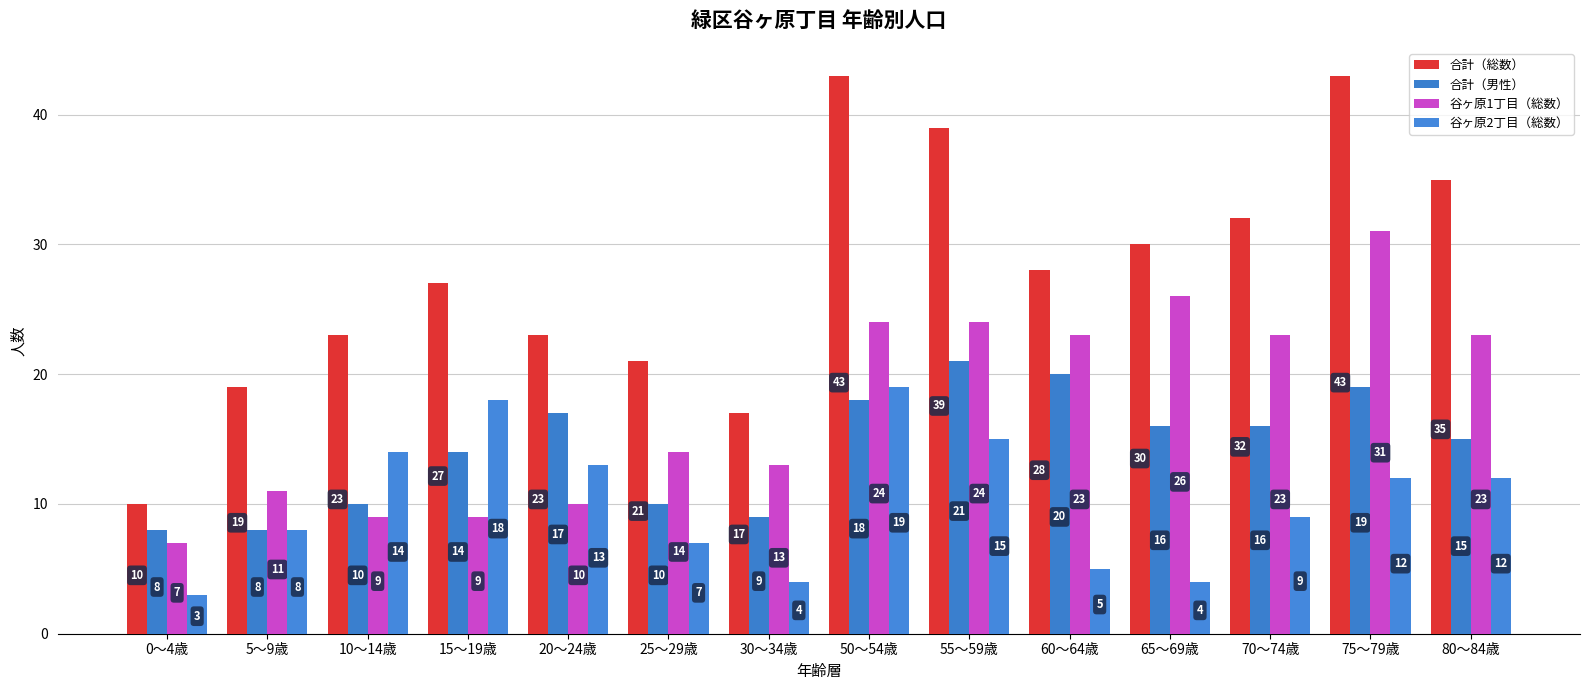

Reading left to right, what are all the values shown in this chart?

合計（総数）: 10	19	23	27	23	21	17	43	39	28	30	32	43	35
合計（男性）: 8	8	10	14	17	10	9	18	21	20	16	16	19	15
谷ヶ原1丁目（総数）: 7	11	9	9	10	14	13	24	24	23	26	23	31	23
谷ヶ原2丁目（総数）: 3	8	14	18	13	7	4	19	15	5	4	9	12	12